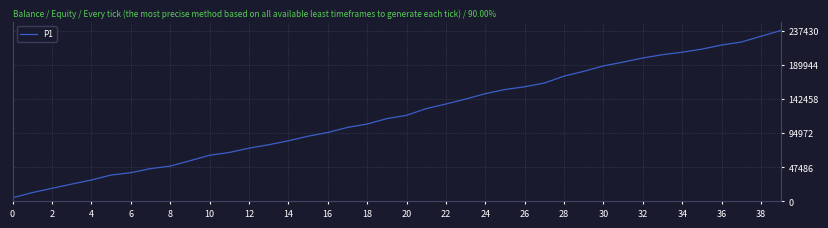

How many lines are shown in the chart?

1